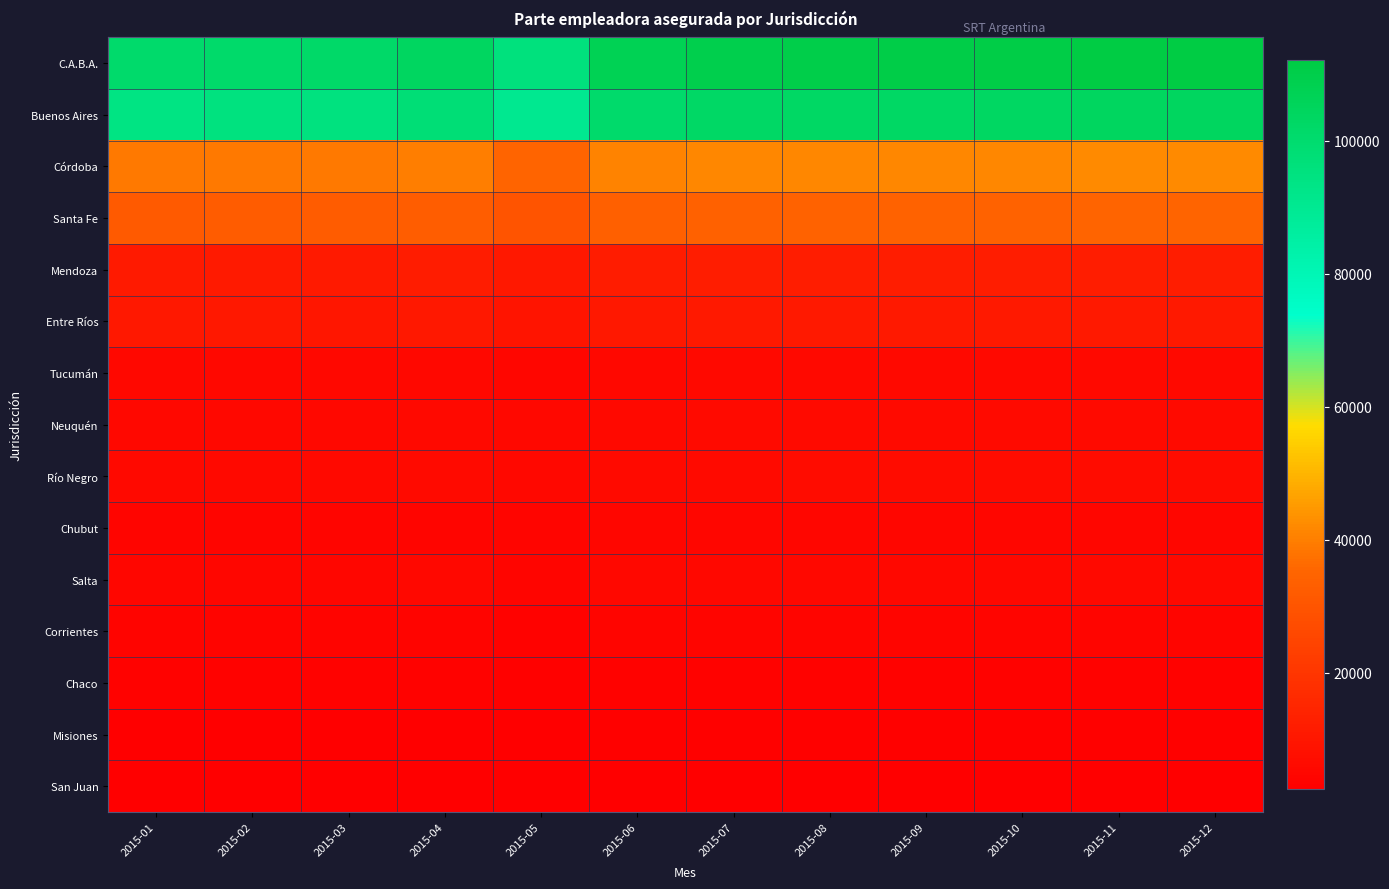

What is the smallest value displayed?

2477